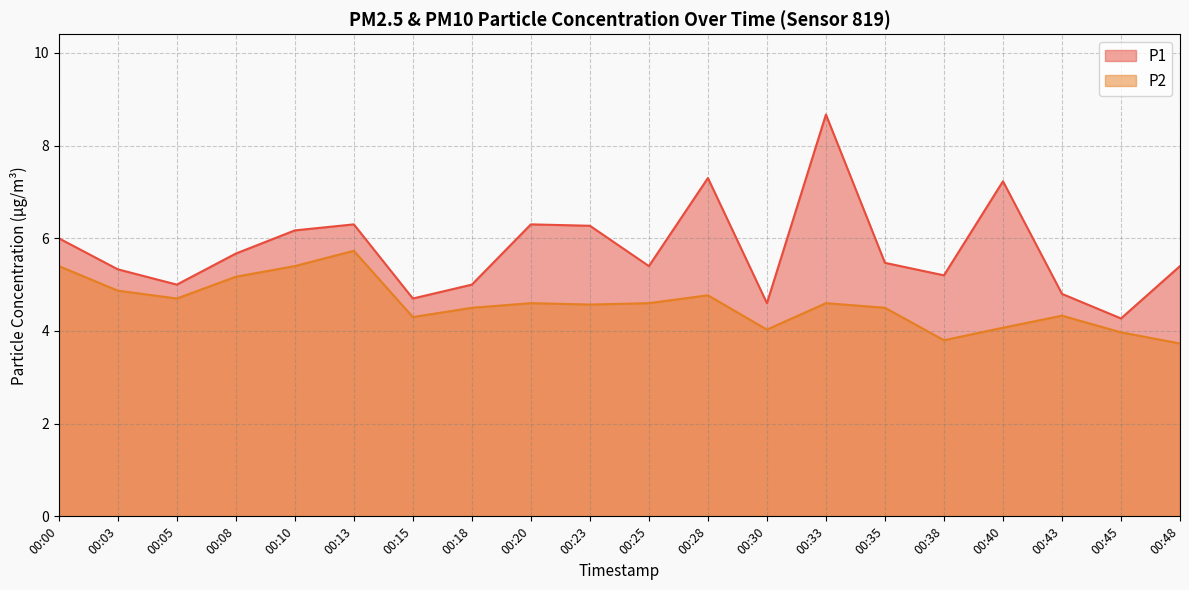

Where is P1 nearest to the value 6?

00:00